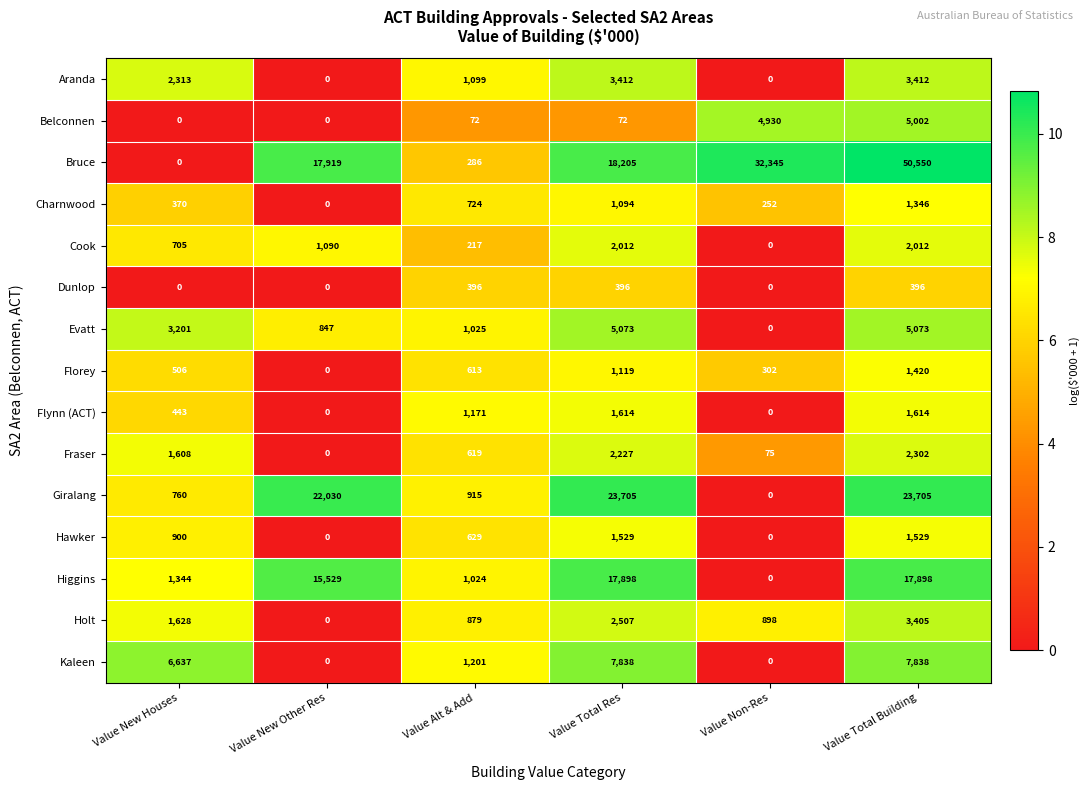

At which category is the sum across all series the highest?

Value Total Building